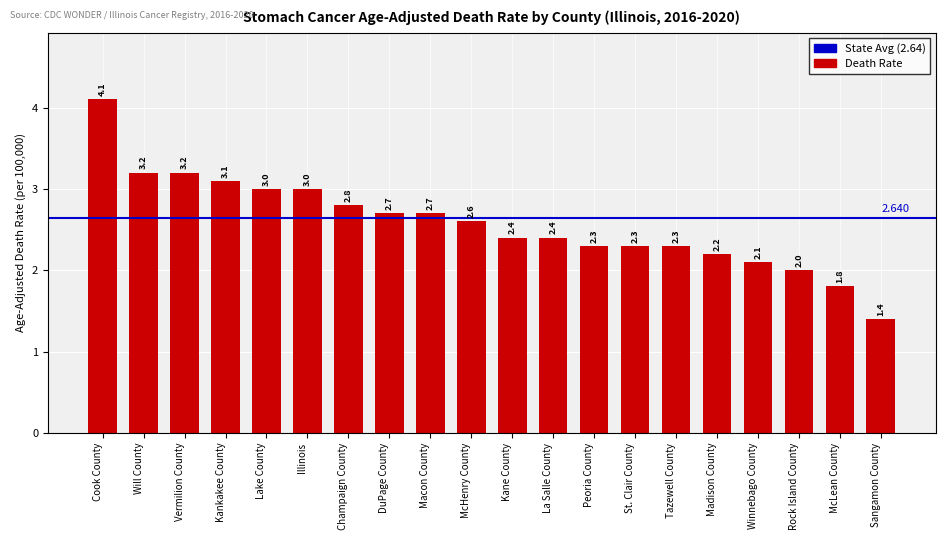

Reading left to right, transcribe all the data shown in this chart.

Cook County=4.1	Will County=3.2	Vermilion County=3.2	Kankakee County=3.1	Lake County=3.0	Illinois=3.0	Champaign County=2.8	DuPage County=2.7	Macon County=2.7	McHenry County=2.6	Kane County=2.4	La Salle County=2.4	Peoria County=2.3	St. Clair County=2.3	Tazewell County=2.3	Madison County=2.2	Winnebago County=2.1	Rock Island County=2.0	McLean County=1.8	Sangamon County=1.4